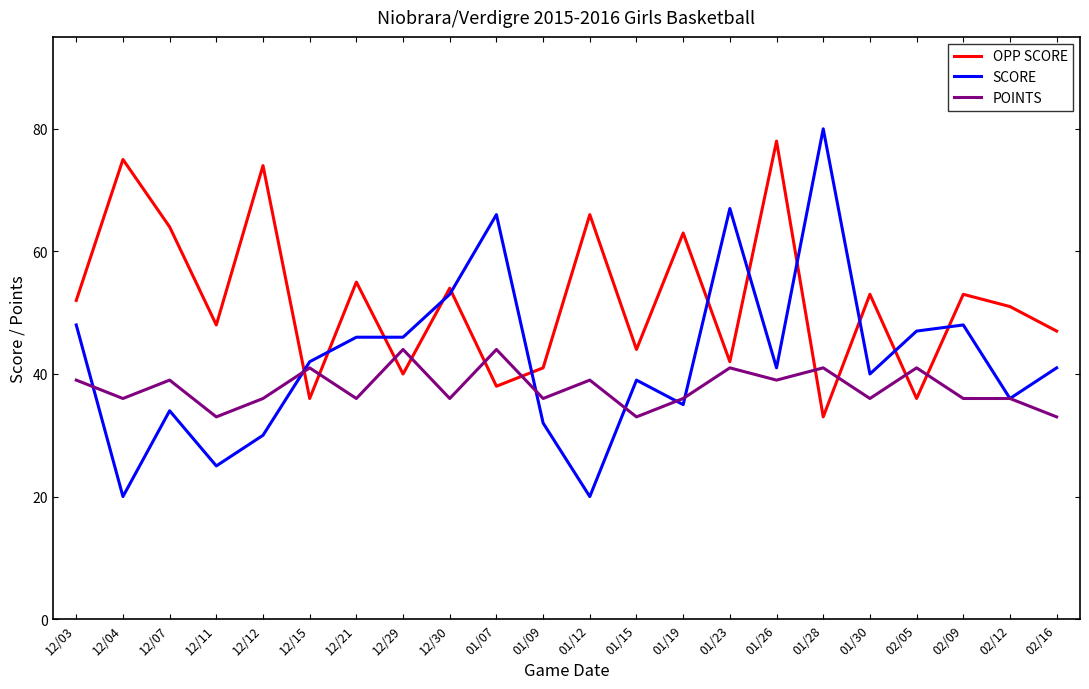

Which series has the largest total across all categories?

OPP SCORE